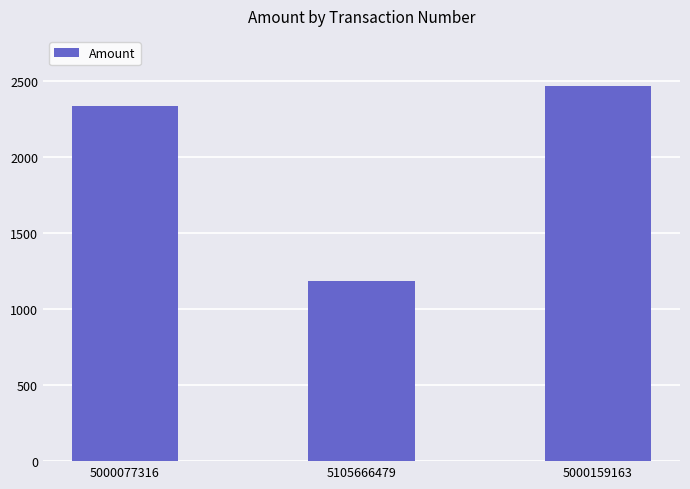

How many bars are there in total?

3